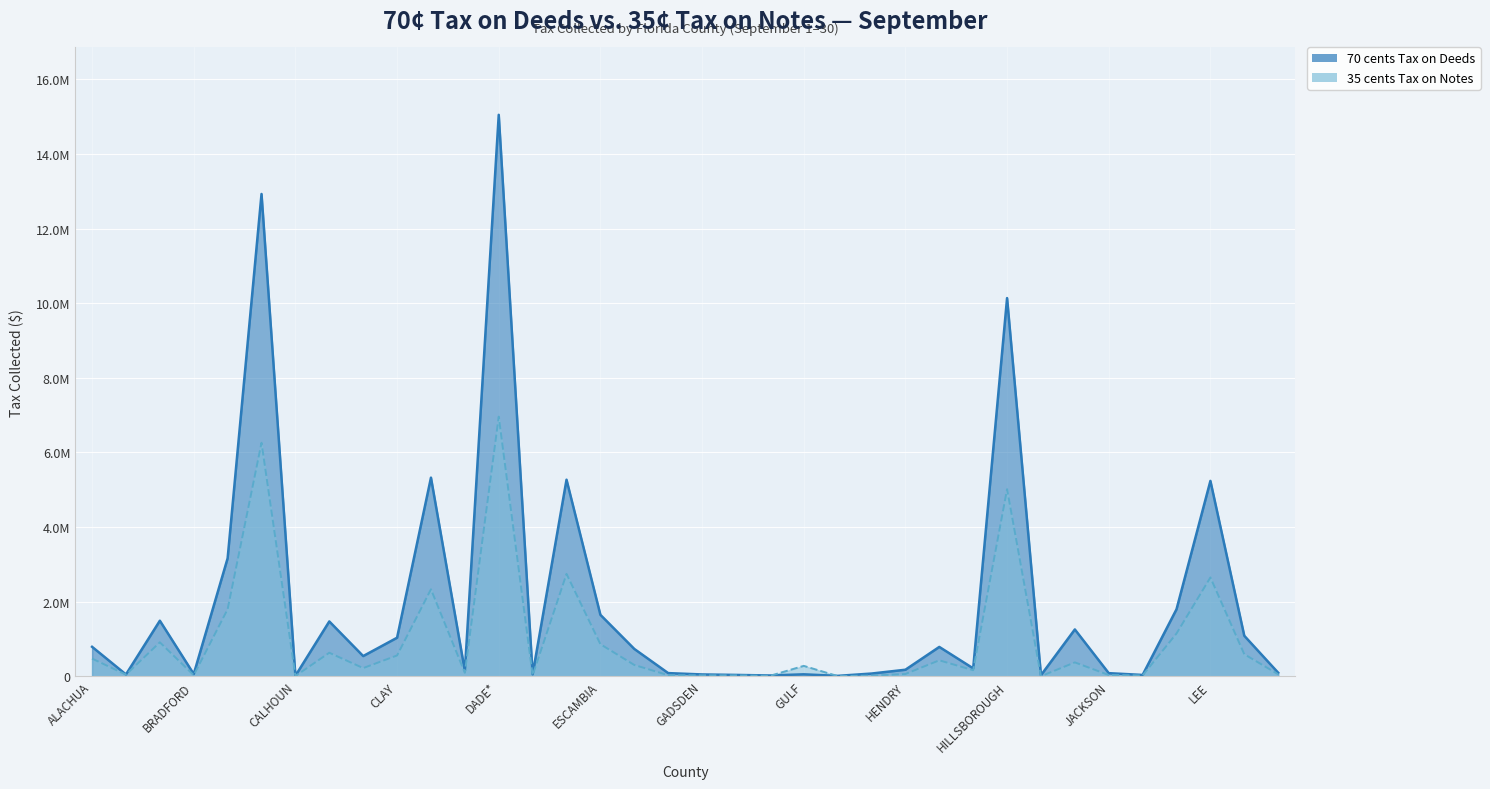

What is the sum of all 35 cents Tax on Notes values?

35110464.6